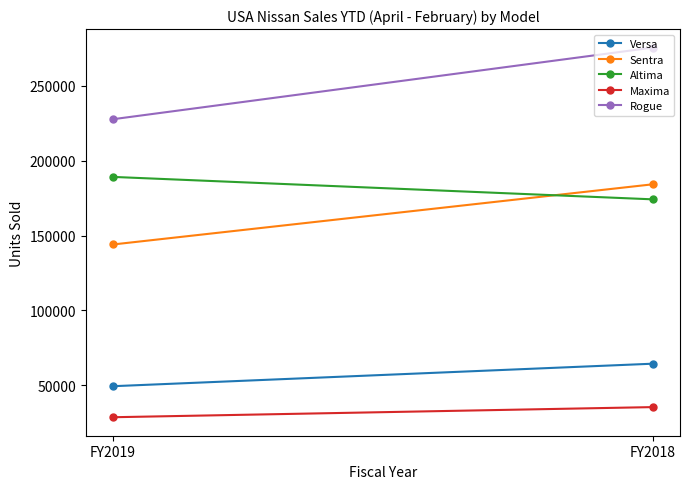

At how many categories does at least one series exceed 85548?

2